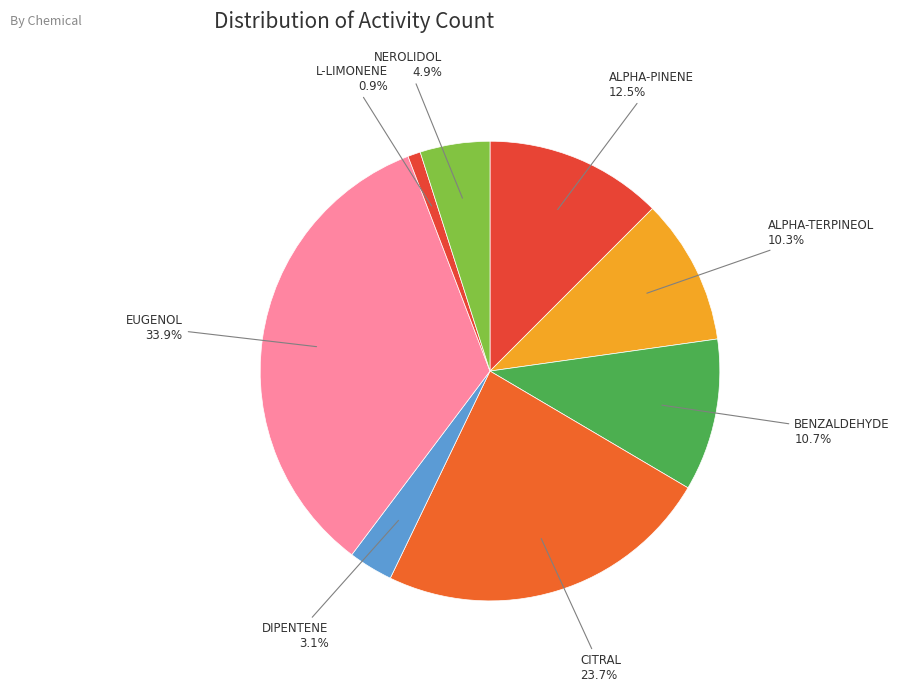

What is the largest slice in the pie chart?

EUGENOL